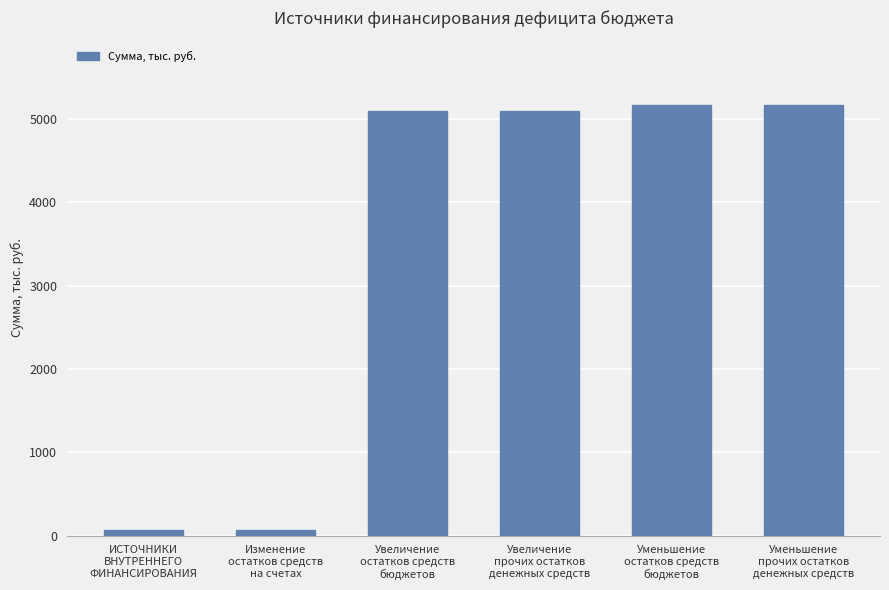

What is the label of the 1st bar from the left?

ИСТОЧНИКИ
ВНУТРЕННЕГО
ФИНАНСИРОВАНИЯ